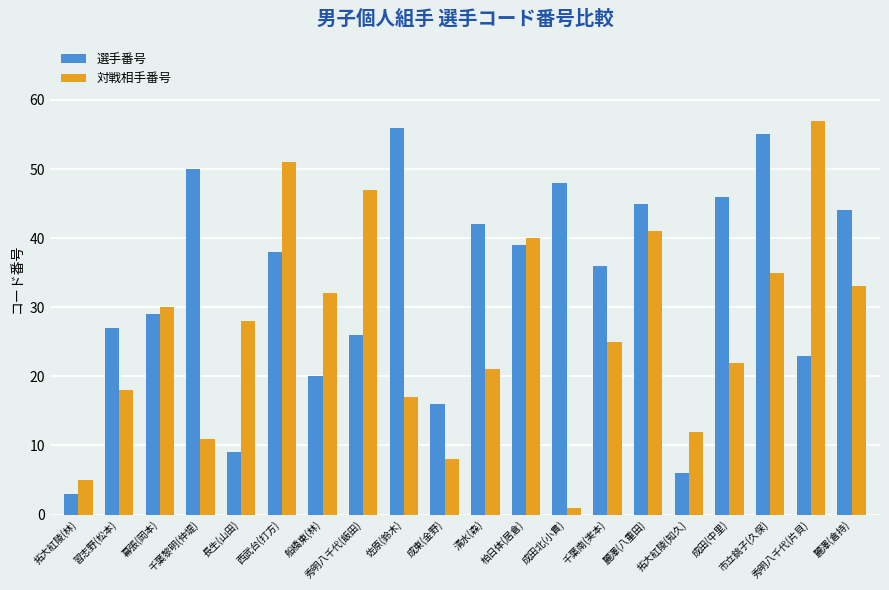

Which category has the lowest value across all series?

成田北(小貫)